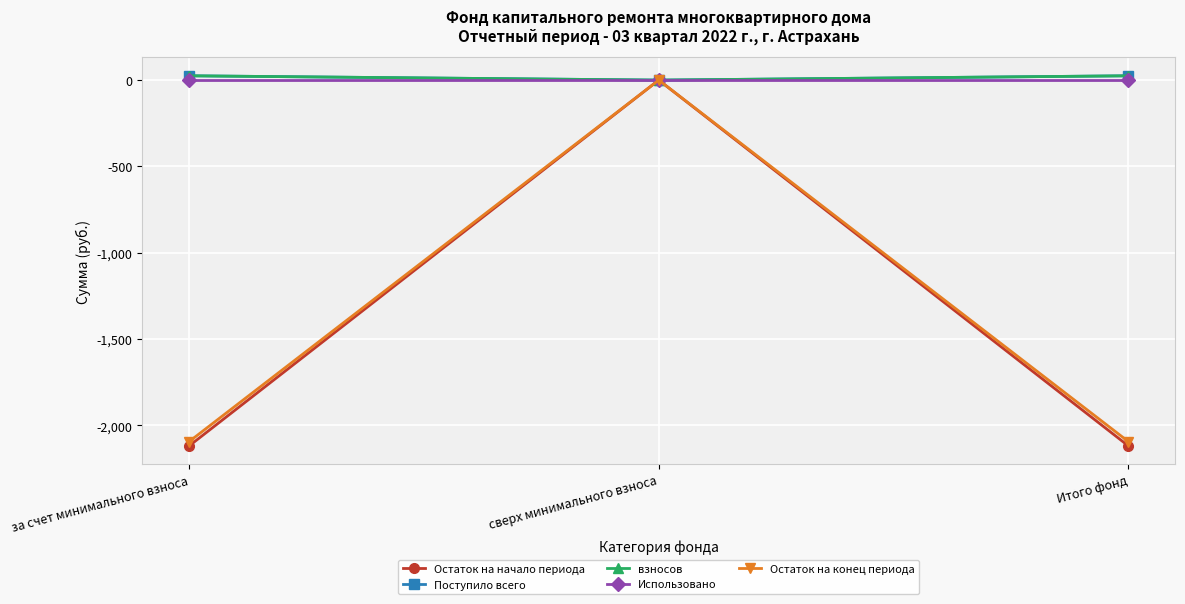

What is the label of the 1st point from the left?

за счет минимального взноса